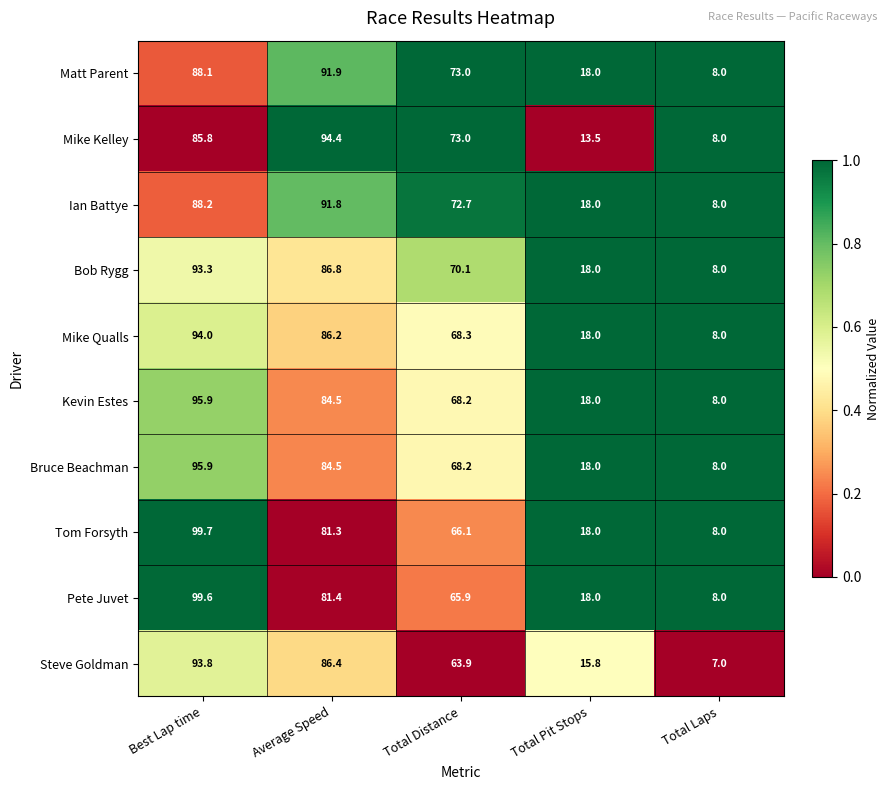

Is it true that Mike Qualls equals 94.0 at Best Lap time?

True